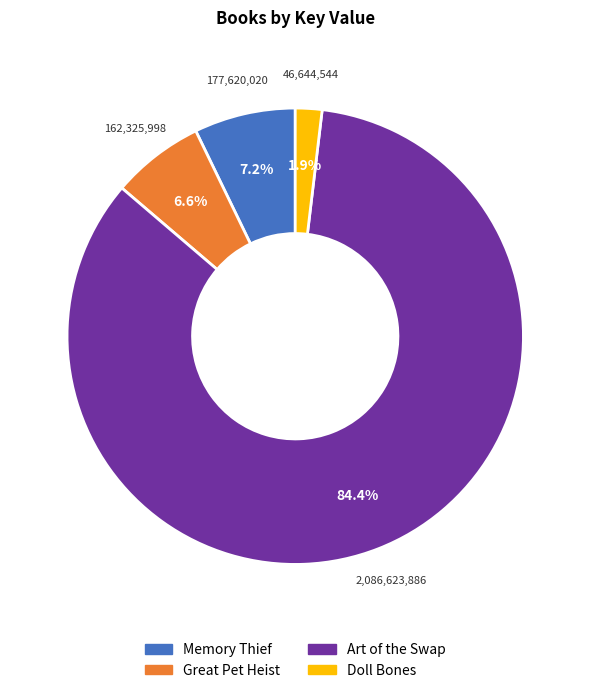

True or false: Art of the Swap accounts for 99% of the total.

False